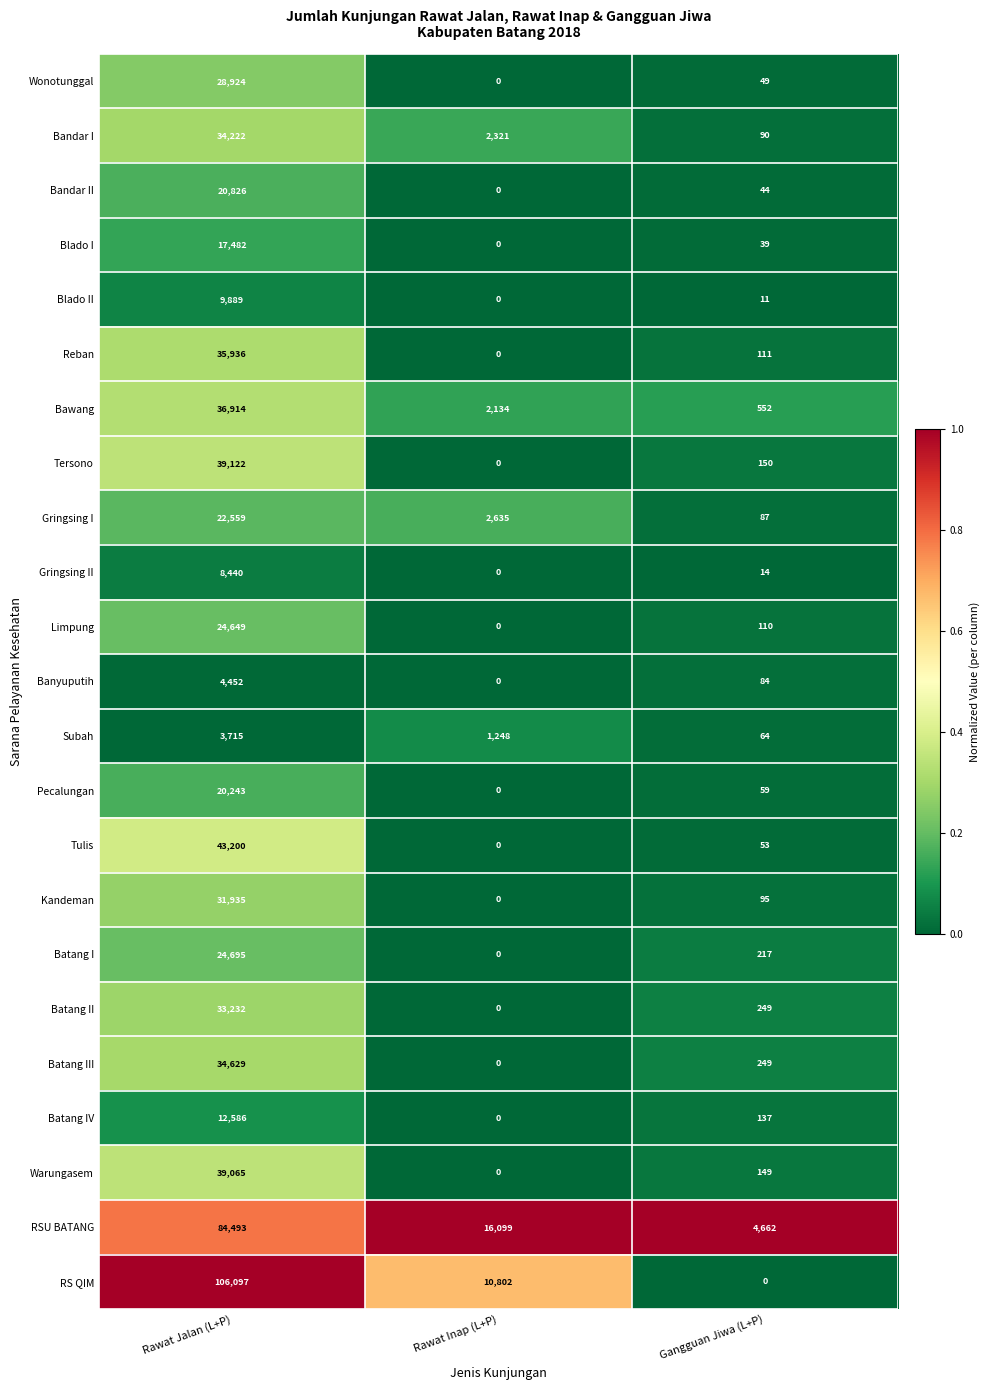

Is it true that RSU BATANG equals 84493 at Rawat Jalan (L+P)?

True